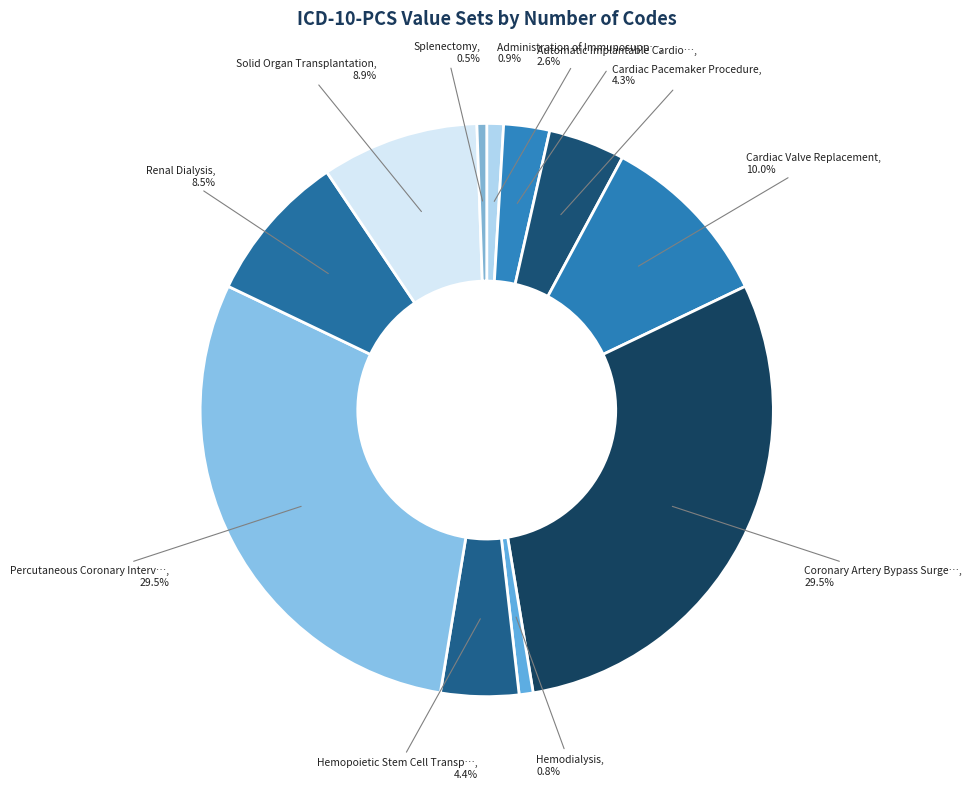

Count the number of slices in the pie.

11